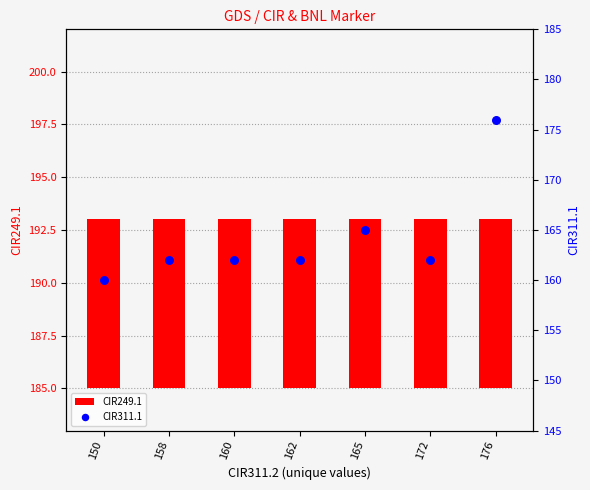

At how many categories does at least one series exceed 9?

7